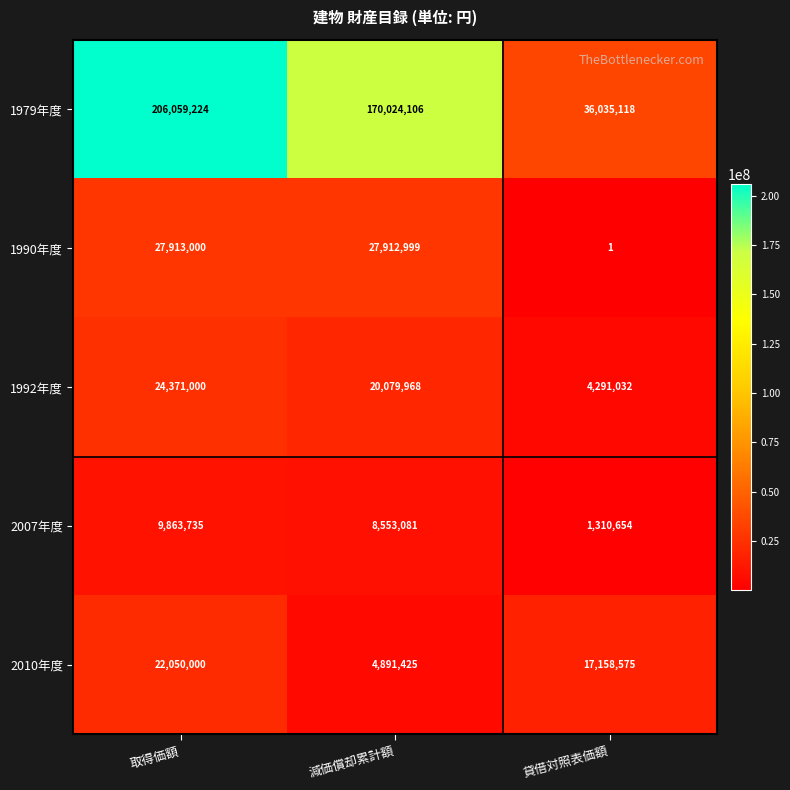

The 1990年度 series shows 27913000 at 取得価額. True or false?

True